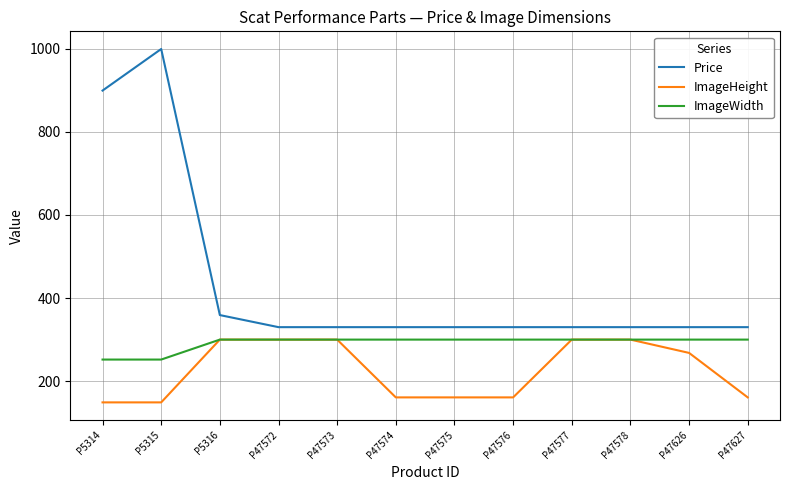

Which series has the largest total across all categories?

Price